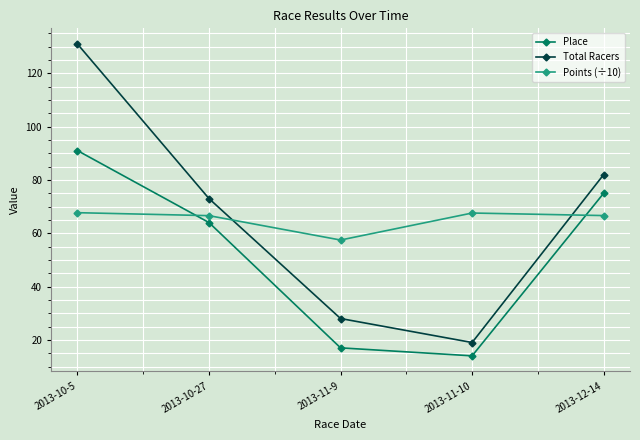

In Points (÷10), how many points are lower than both neighbors (excluding endpoints)?

1